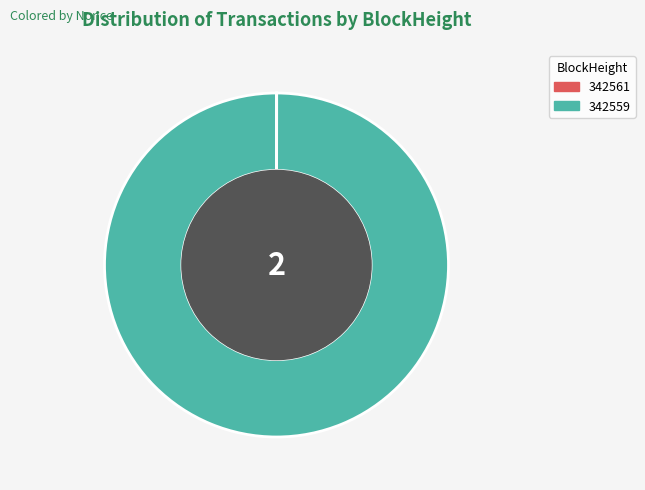

Does any single category account for the majority?

Yes